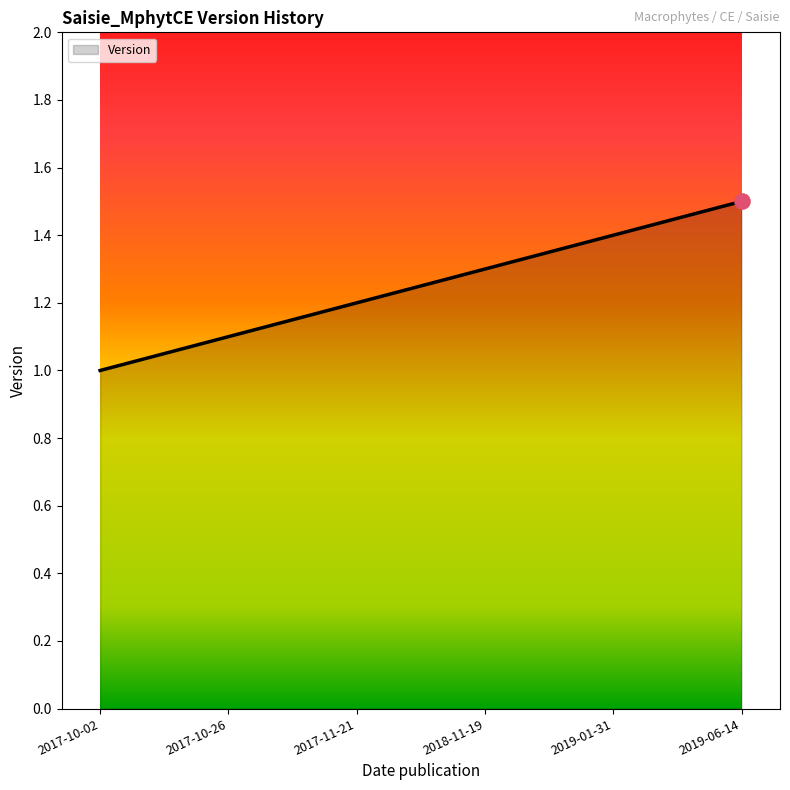

What is the ratio of the value at 2017-10-26 to the value at 2019-01-31?

0.8